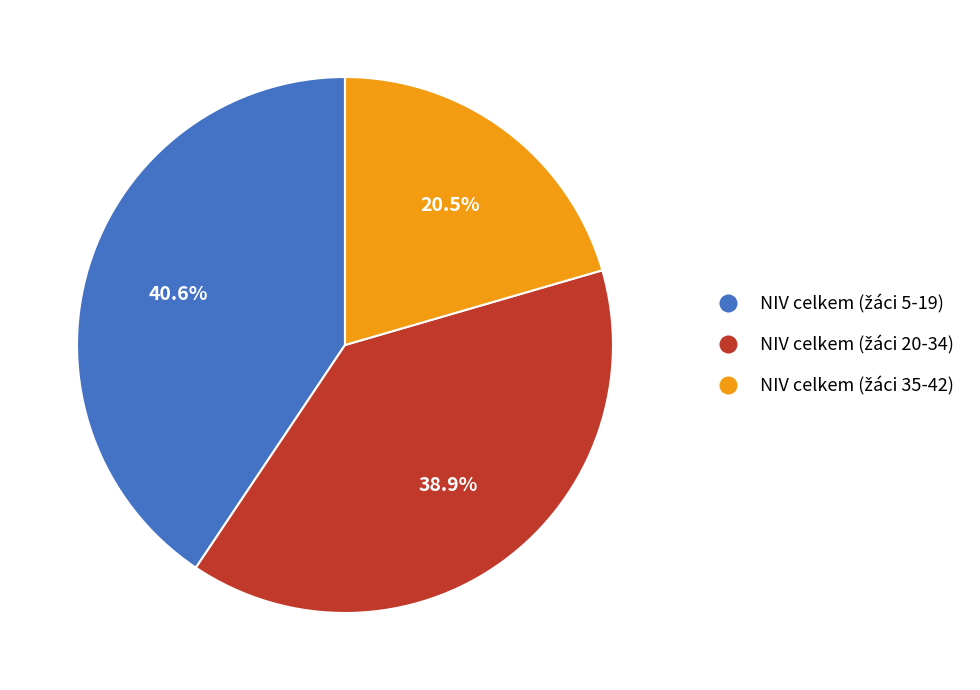

Is there a majority slice in this chart?

No